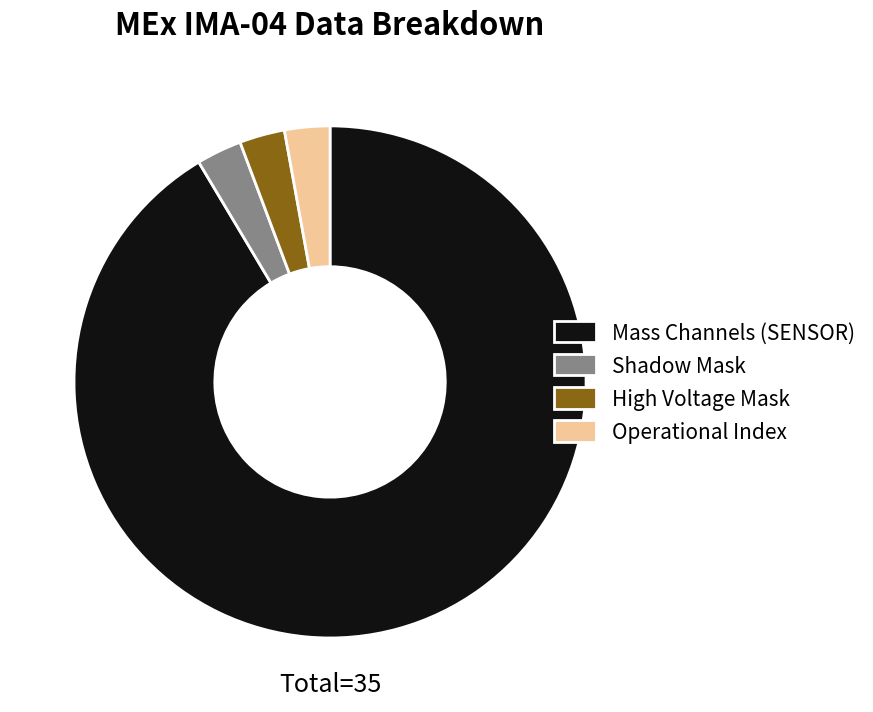

Combined, do Operational Index and Mass Channels (SENSOR) account for over 50%?

Yes